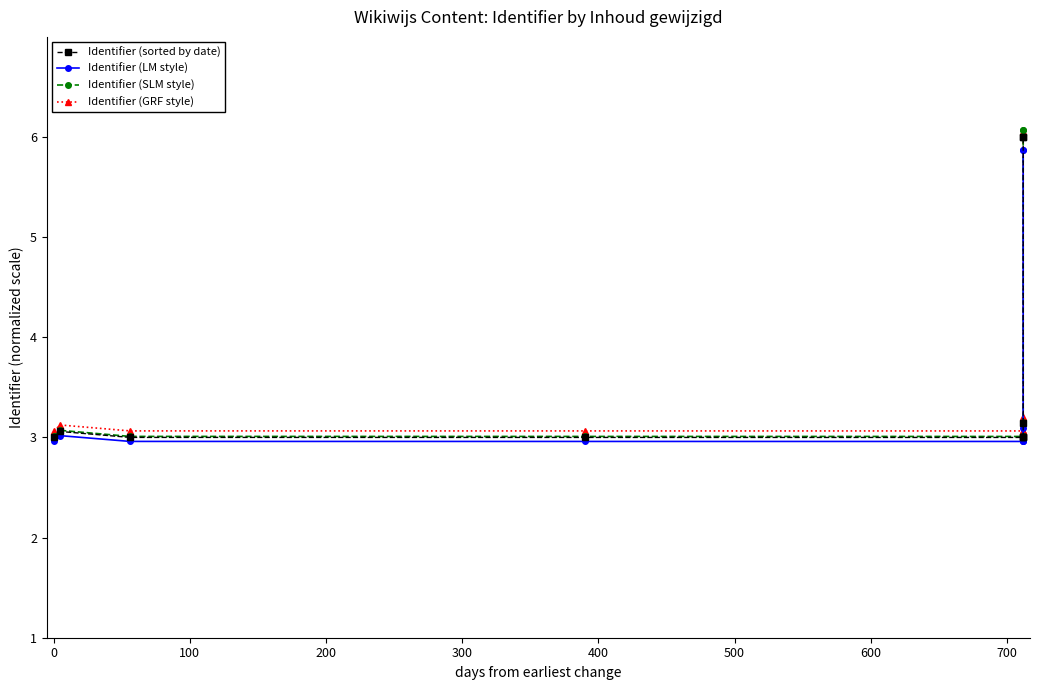

True or false: Identifier (sorted by date) and Identifier (SLM style) intersect in this chart.

False